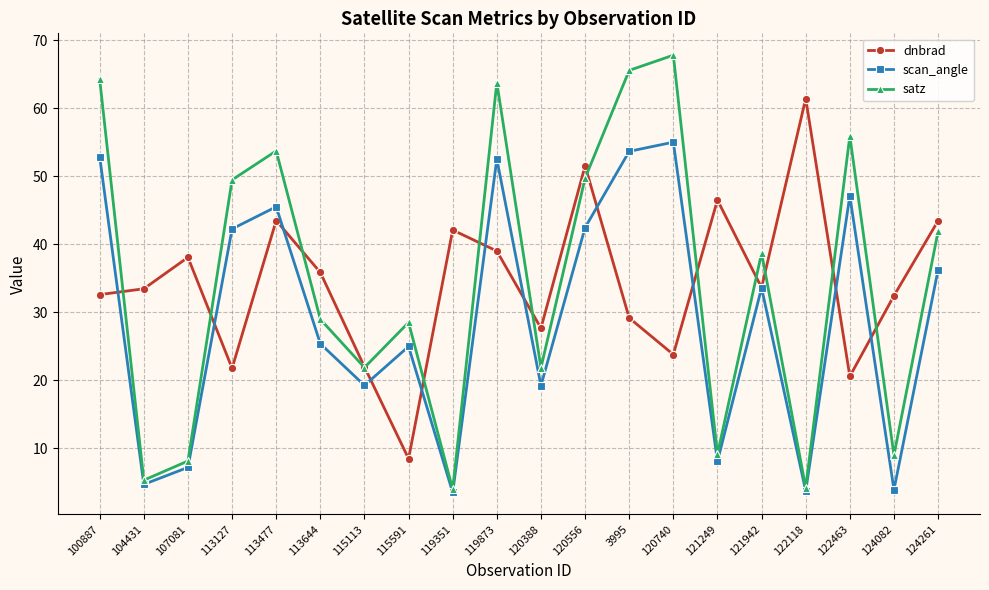

What is the difference between the highest and lowest values at 119873?

24.8